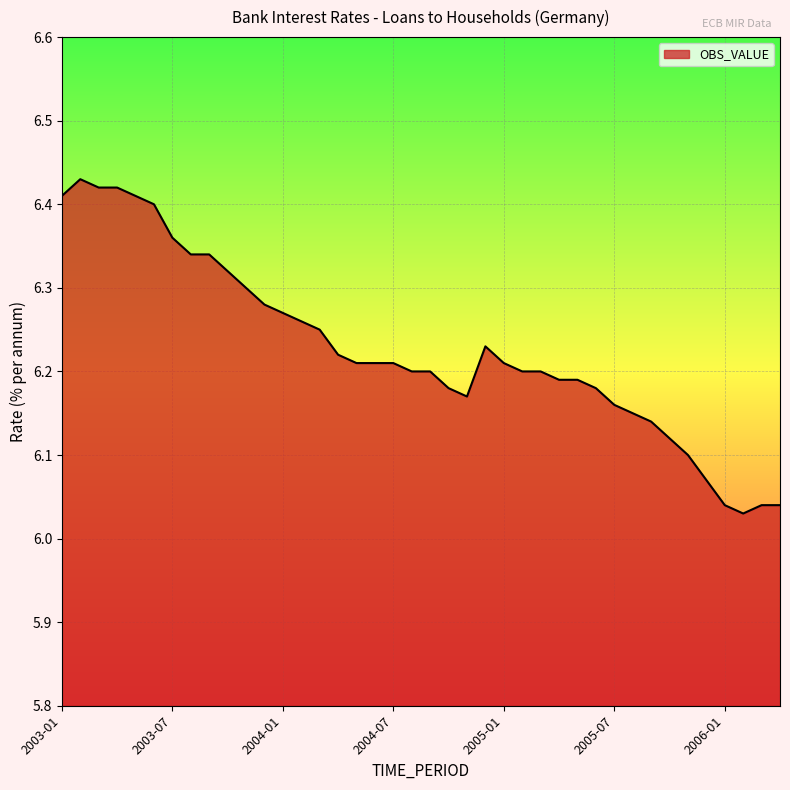

What is the difference between the maximum and minimum values?

0.4